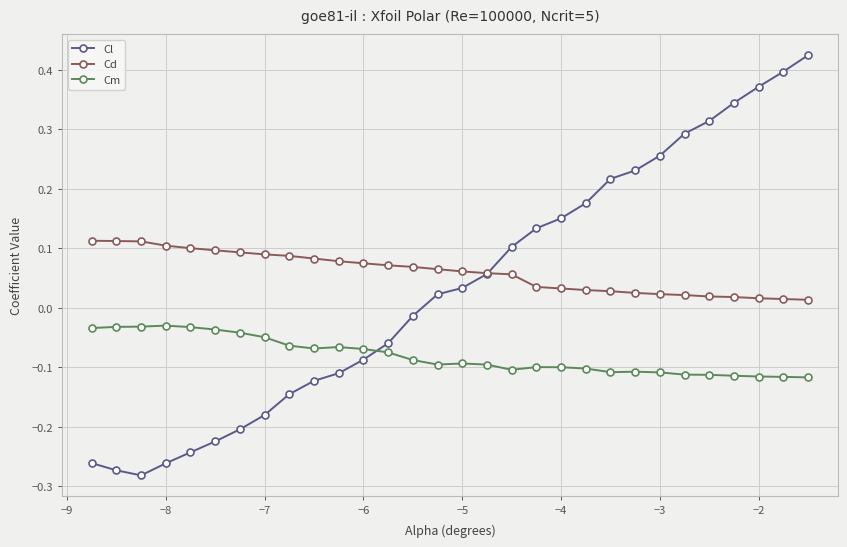

How many Cd values are between 0 and 1?

30